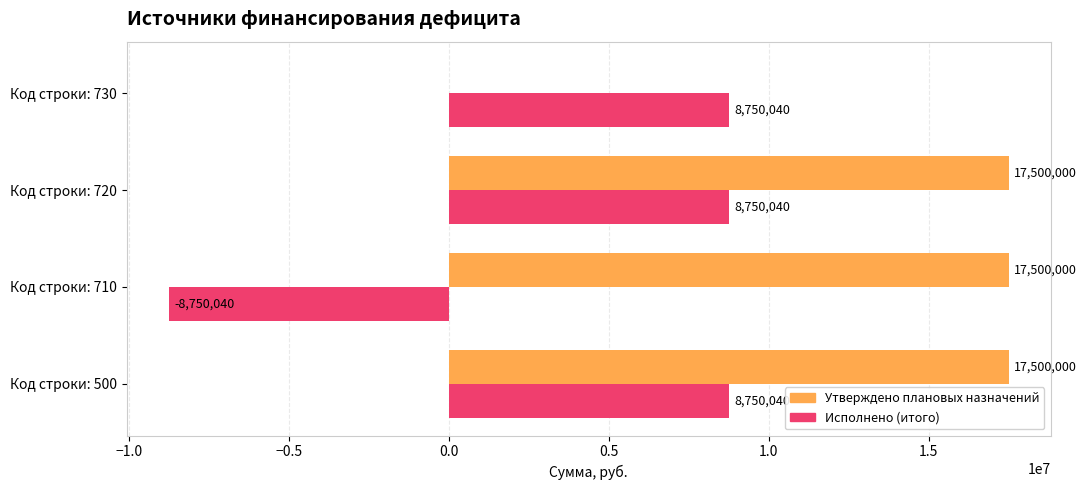

What is the total value across all series at Код строки: 730?

8750040